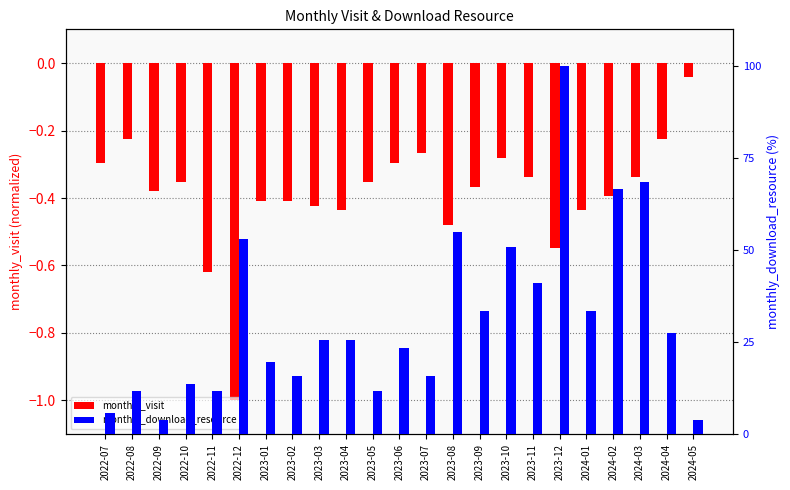

List the series in order of their overall mean, lowest first.

monthly_visit, monthly_download_resource